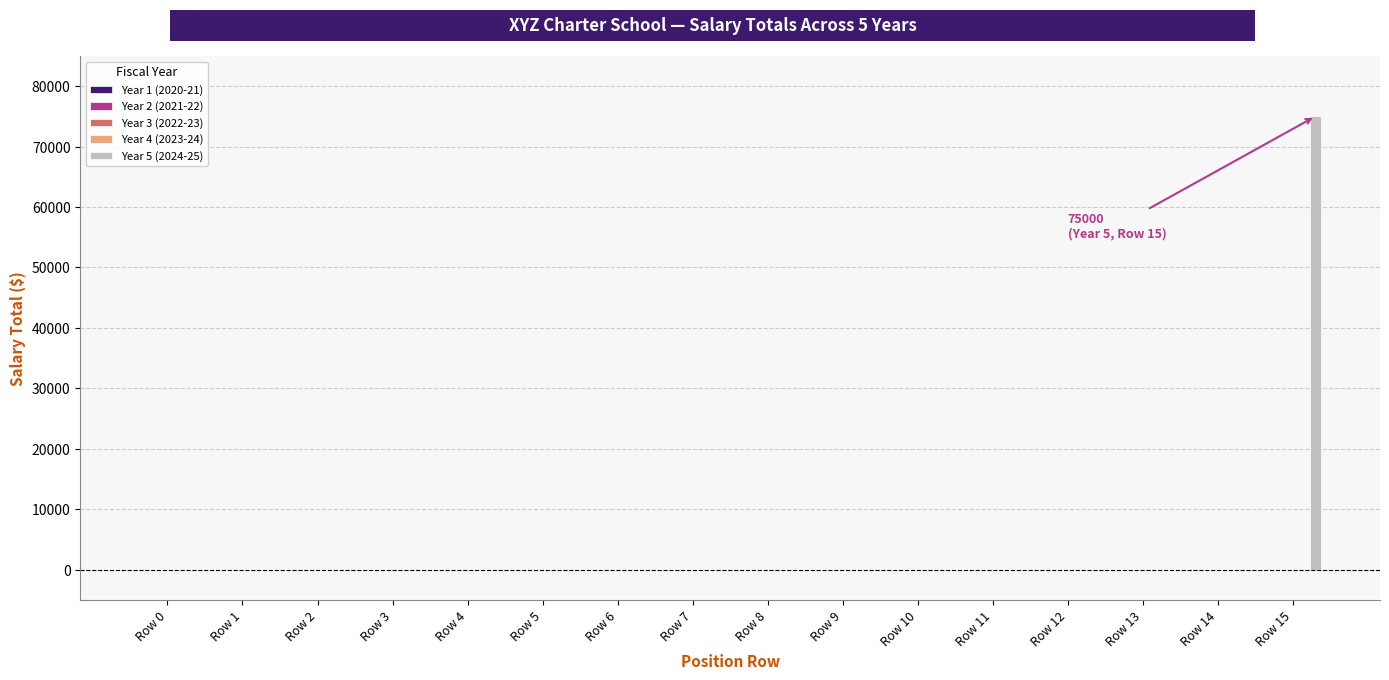

What is the maximum value for Year 5 (2024-25)?

75000